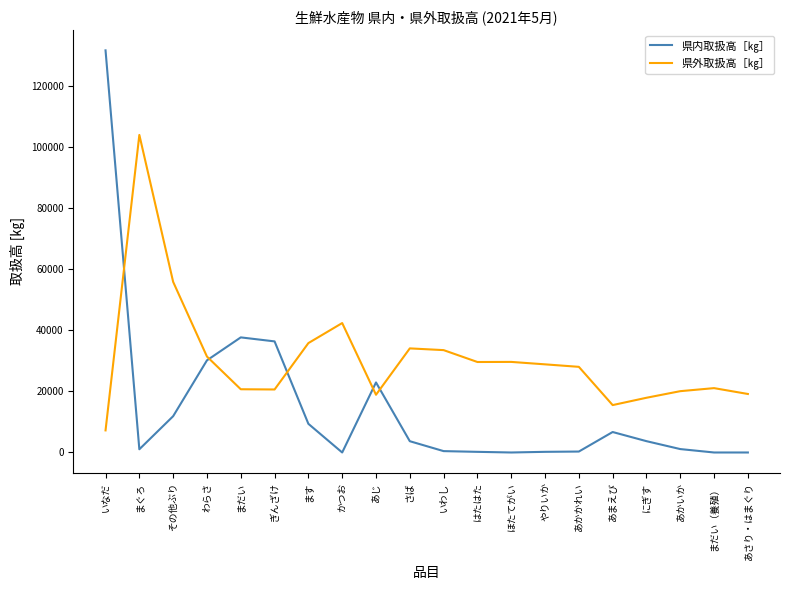

Which series has the widest spread of values?

県内取扱高［㎏］